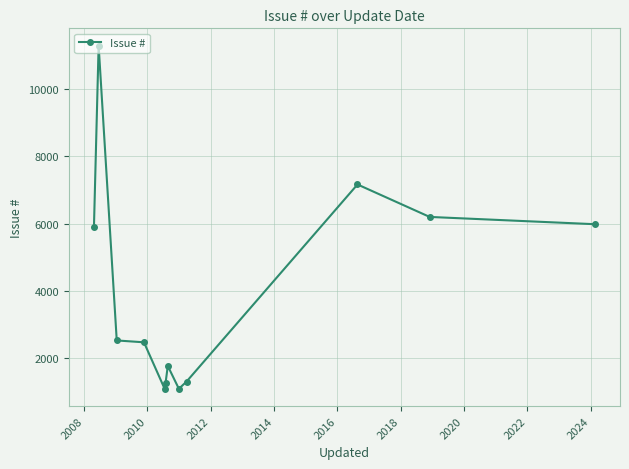

How many lines are shown in the chart?

1